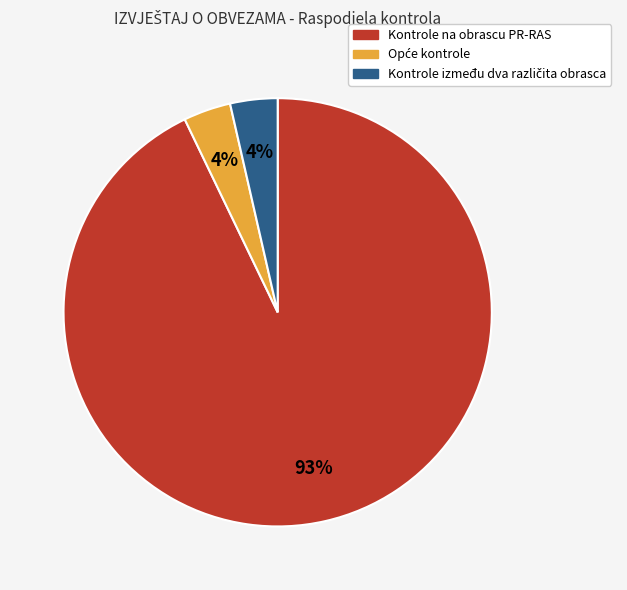

Is there any slice that represents more than half of the pie?

Yes